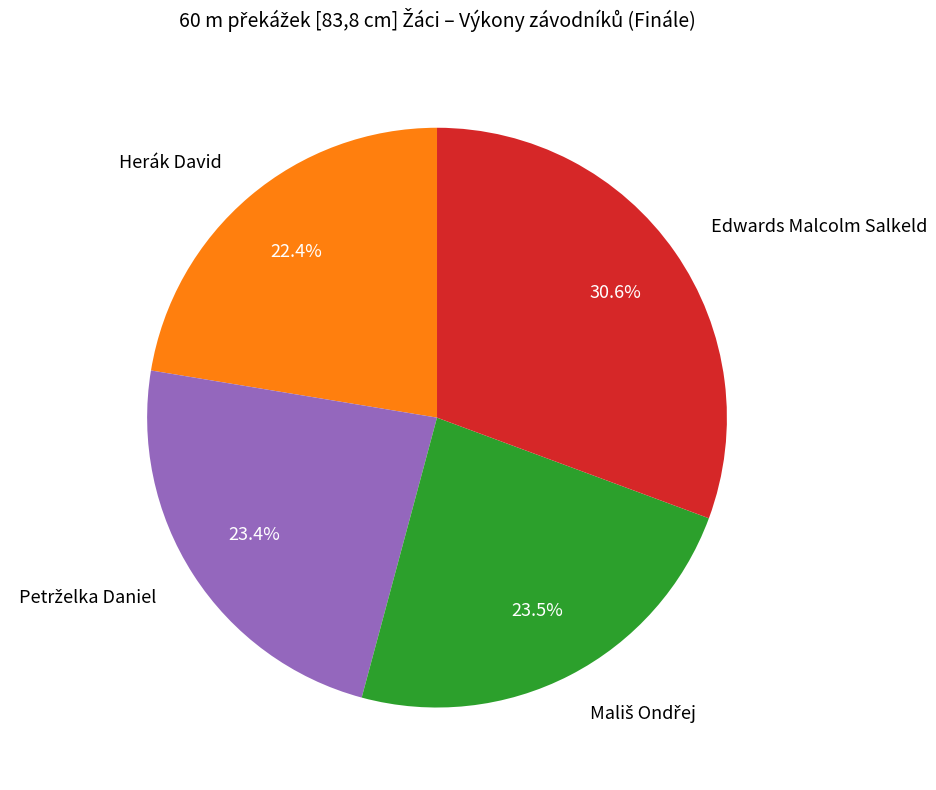

Is there a majority slice in this chart?

No